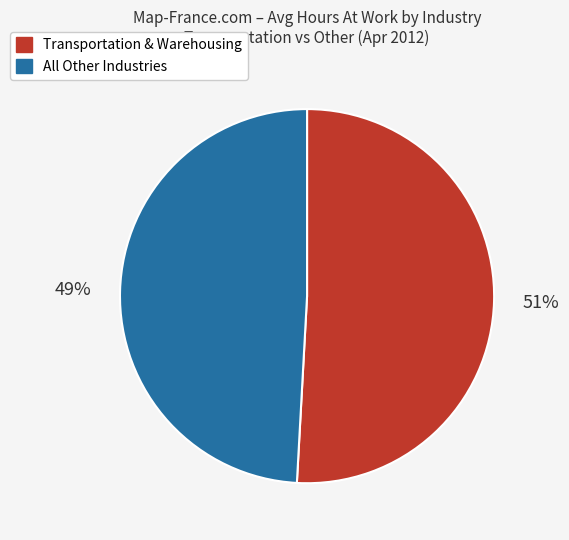

To the nearest percent, what portion does Transportation & Warehousing represent?

51%